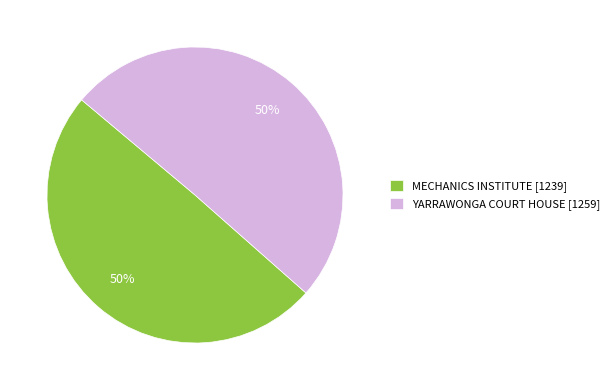

Is the sum of MECHANICS INSTITUTE and YARRAWONGA COURT HOUSE greater than half?

Yes